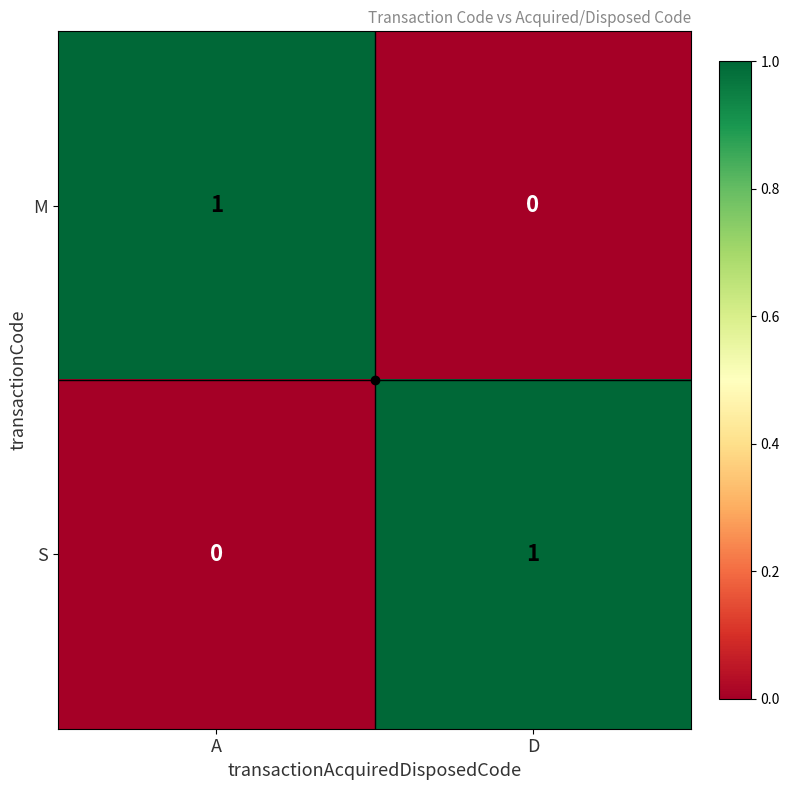

The value of S at D is 1. True or false?

True